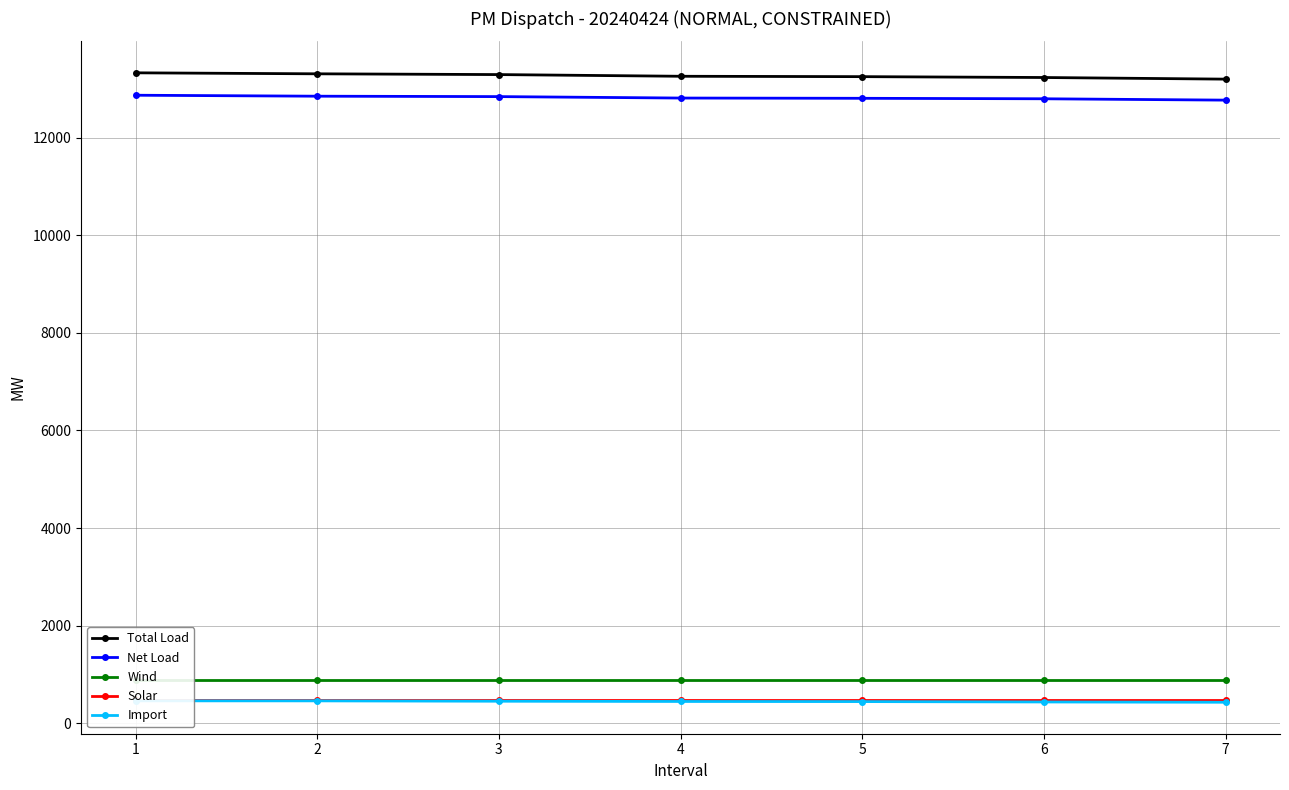

Which label corresponds to the smallest value in the chart?

7